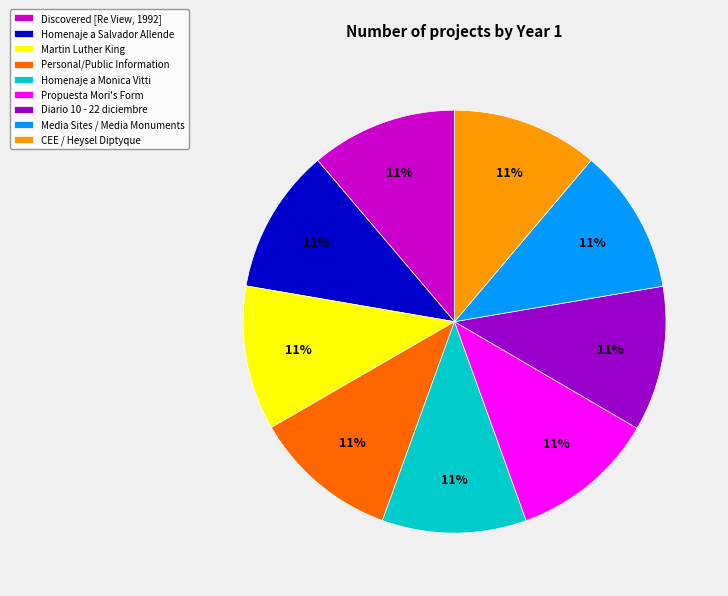

Does Media Sites / Media Monuments represent more than half of the total?

No